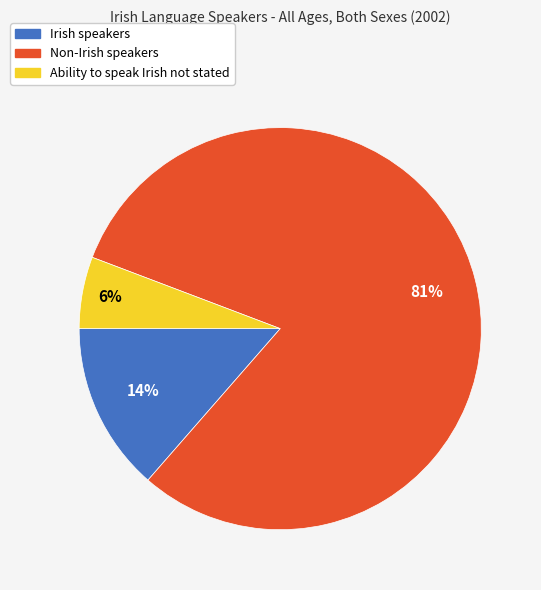

To the nearest percent, what percentage of the pie is Ability to speak Irish not stated?

6%